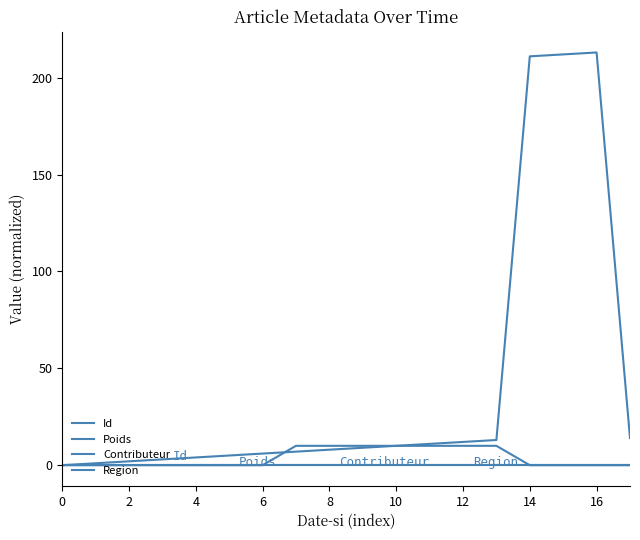

Is this an area chart (filled region under the line)?

No